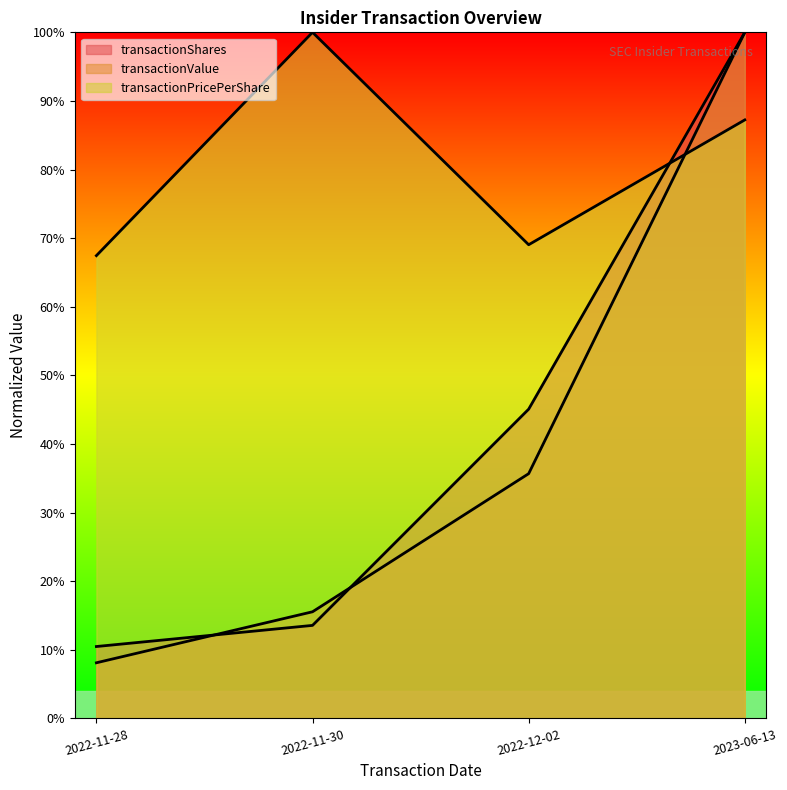

What value does the transactionPricePerShare series have at 2022-12-02?

0.7